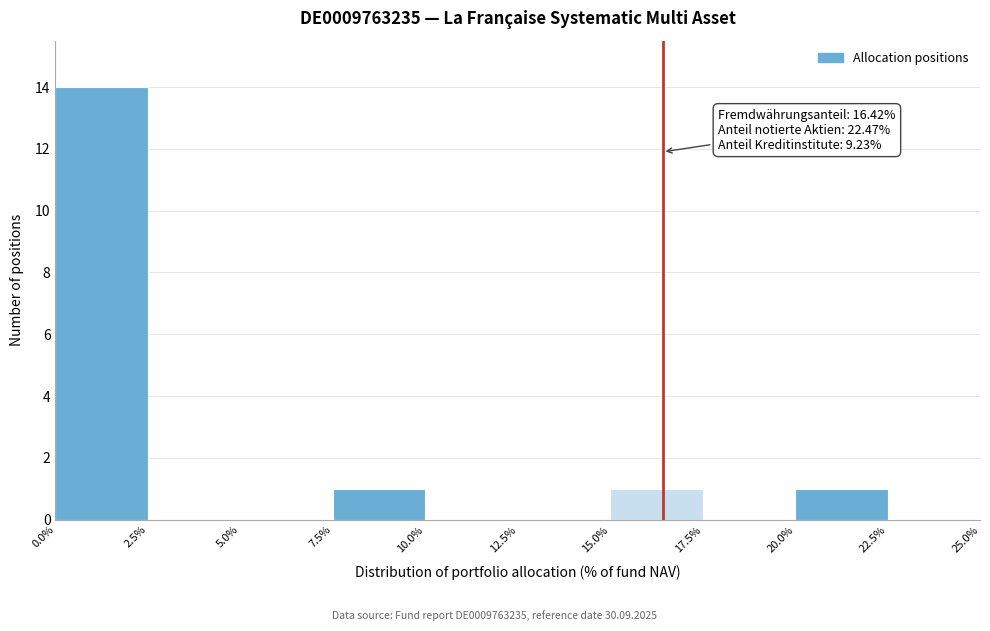

Which range on the x-axis has the tallest bar?

0.0% to 2.5%